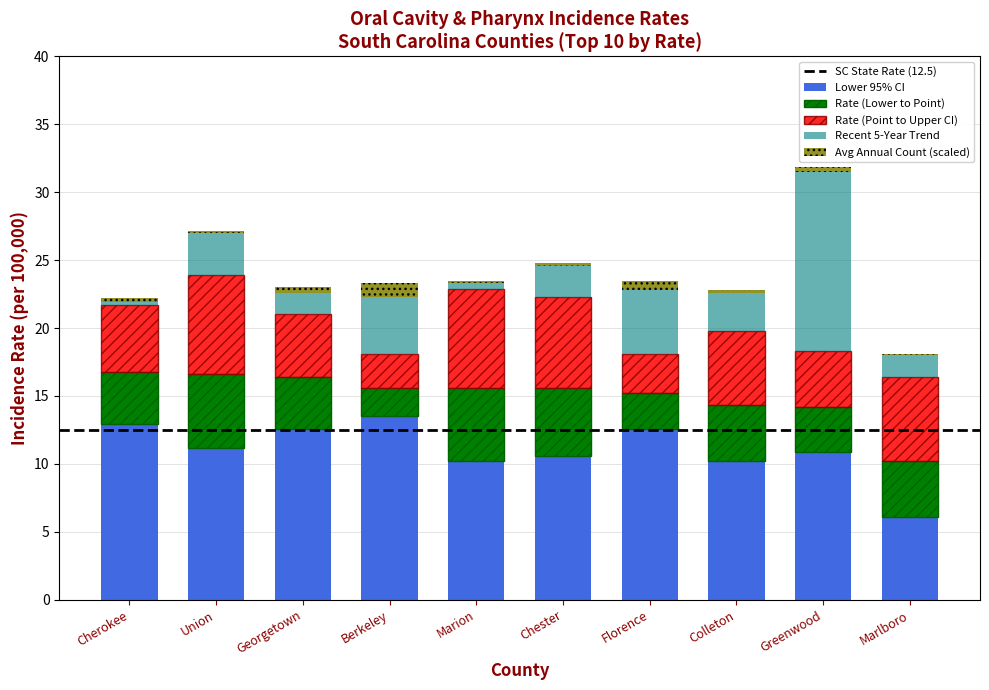

The value of Lower 95% CI at Marion is 10.2. True or false?

True